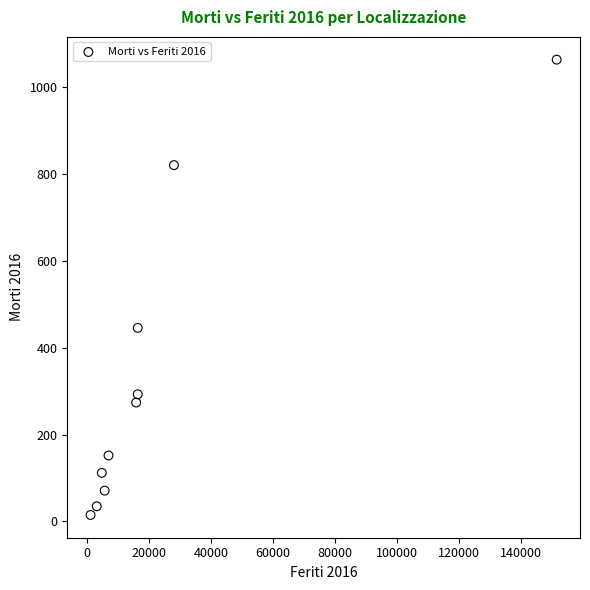

What Y value in the scatter plot is closest to 539?

446